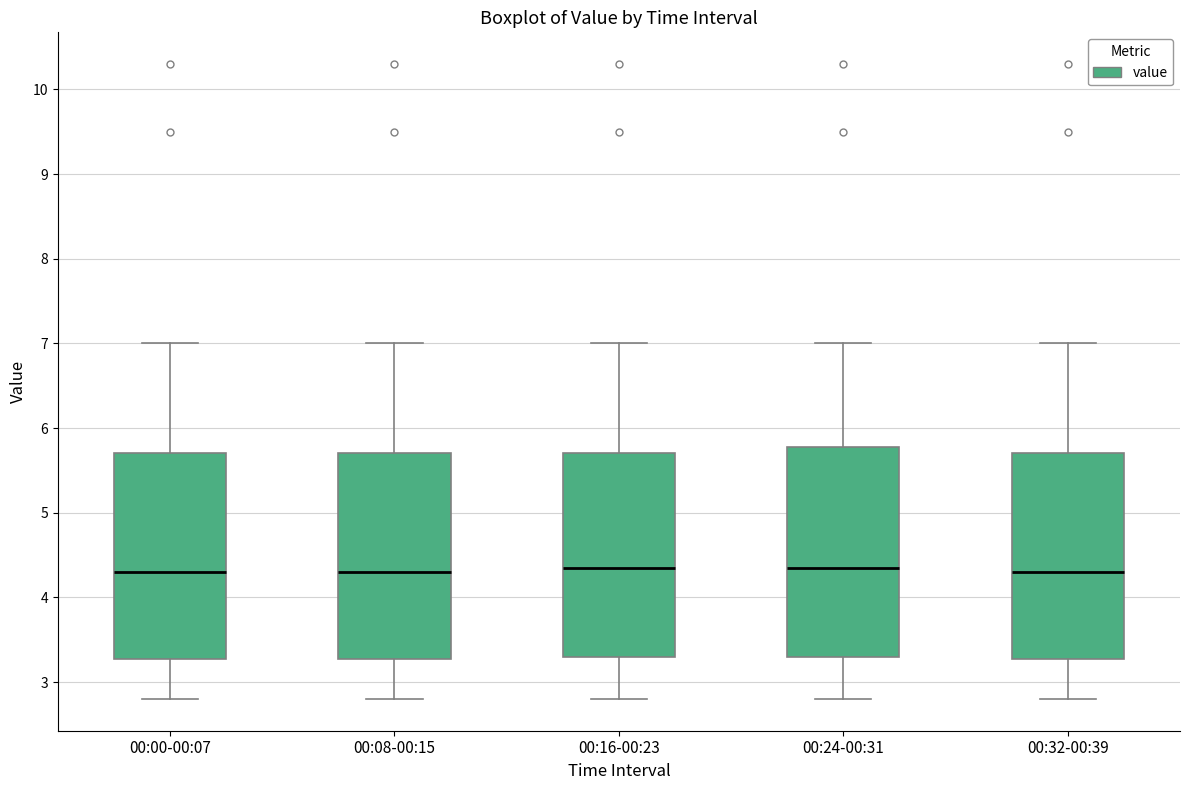

Reading left to right, transcribe this box plot: for each box, give where its median line is, the range the box spans, and where its two whiskers end, as read against the y-axis. The values are not printed on the chart, so give them approximately, as read against the axis.

00:00-00:07: median 4.3, box 3.3 to 5.7, whiskers 2.8 to 7.0
00:08-00:15: median 4.3, box 3.3 to 5.7, whiskers 2.8 to 7.0
00:16-00:23: median 4.4, box 3.3 to 5.7, whiskers 2.8 to 7.0
00:24-00:31: median 4.4, box 3.3 to 5.8, whiskers 2.8 to 7.0
00:32-00:39: median 4.3, box 3.3 to 5.7, whiskers 2.8 to 7.0